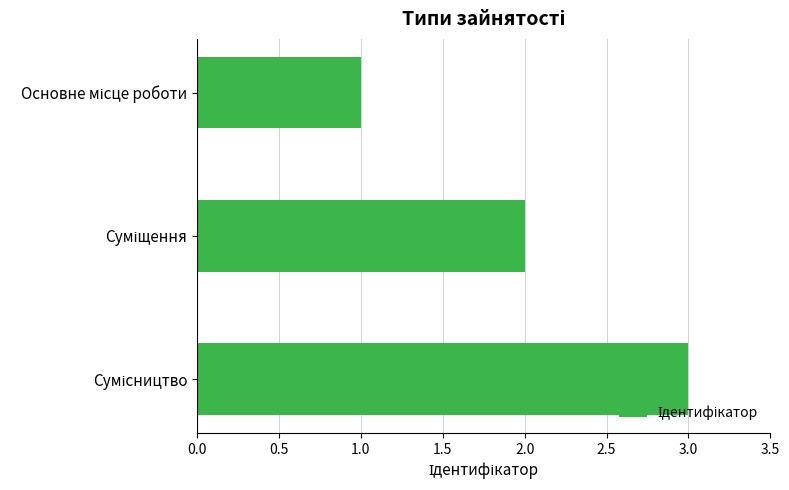

What is the average value?

2